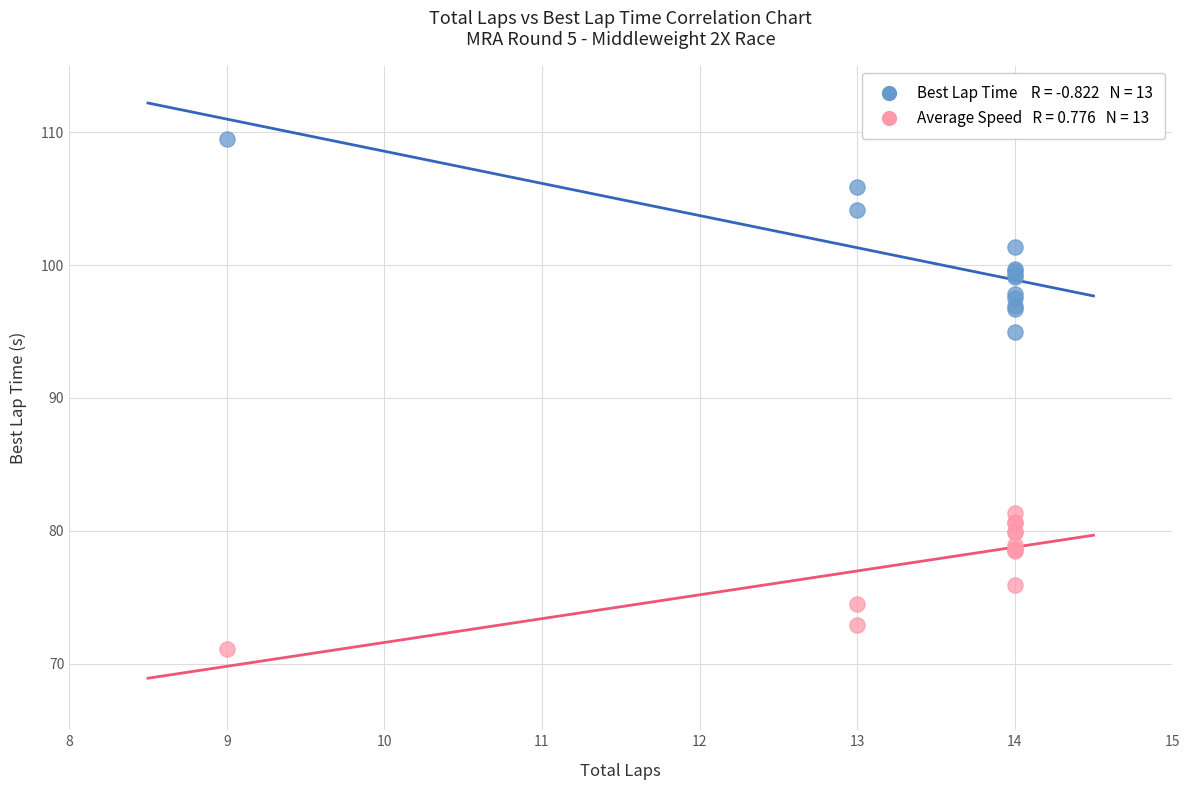

Across all series, what Y value is closest to 90?

95.0